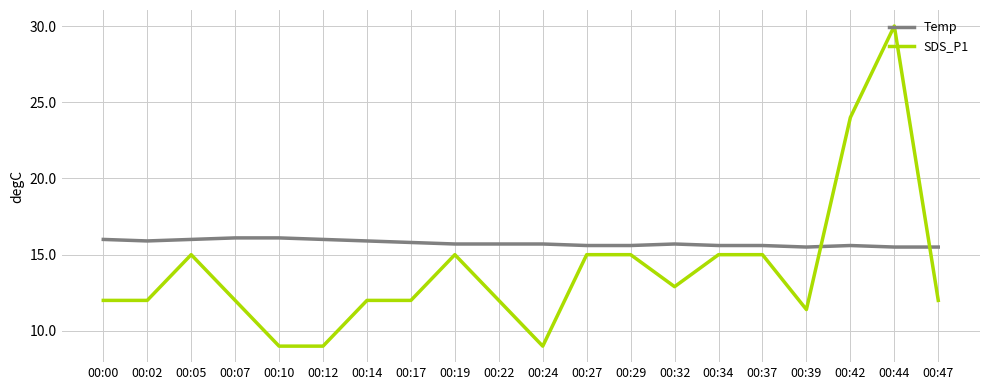

What are all the series names shown in the legend?

Temp, SDS_P1